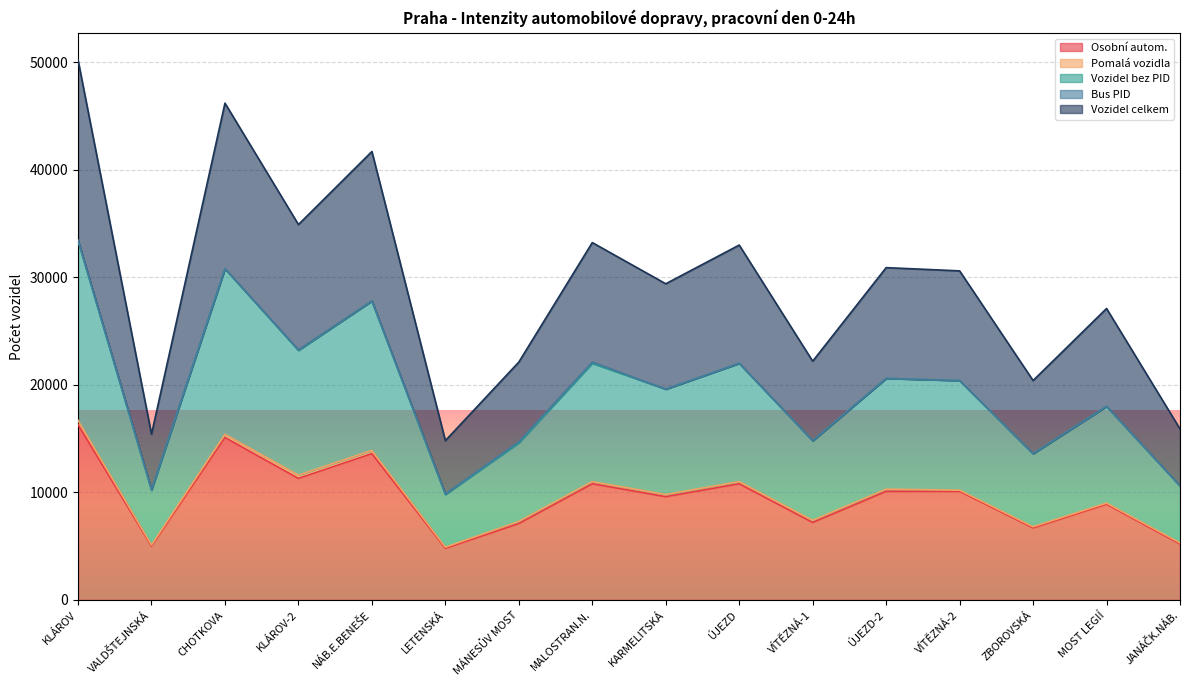

How many data points in Osobní autom. are above 10100?

6